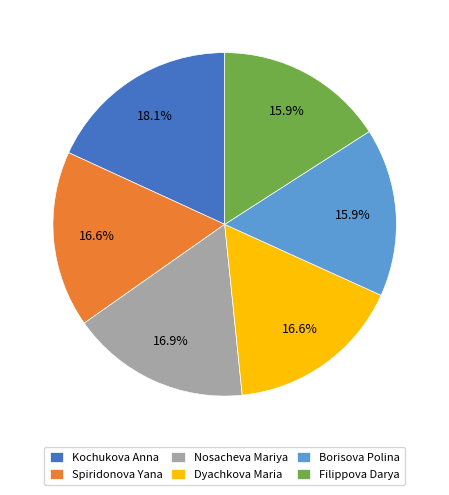

How many segments does this pie chart have?

6